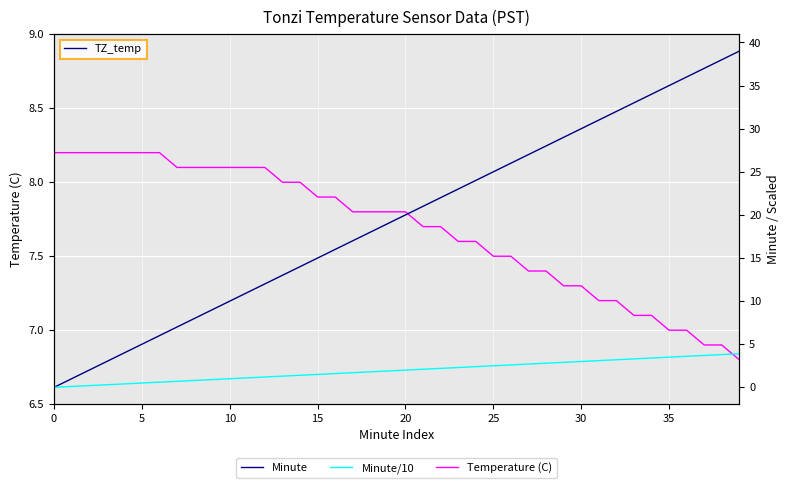

Reading left to right, list all the values displayed in this chart.

Temperature (C): 8.2	8.2	8.2	8.2	8.2	8.2	8.2	8.1	8.1	8.1	8.1	8.1	8.1	8.0	8.0	7.9	7.9	7.8	7.8	7.8	7.8	7.7	7.7	7.6	7.6	7.5	7.5	7.4	7.4	7.3	7.3	7.2	7.2	7.1	7.1	7.0	7.0	6.9	6.9	6.8
Minute: 0.0	1.0	2.0	3.0	4.0	5.0	6.0	7.0	8.0	9.0	10.0	11.0	12.0	13.0	14.0	15.0	16.0	17.0	18.0	19.0	20.0	21.0	22.0	23.0	24.0	25.0	26.0	27.0	28.0	29.0	30.0	31.0	32.0	33.0	34.0	35.0	36.0	37.0	38.0	39.0
Minute/10: 0.0	0.1	0.2	0.3	0.4	0.5	0.6	0.7	0.8	0.9	1.0	1.1	1.2	1.3	1.4	1.5	1.6	1.7	1.8	1.9	2.0	2.1	2.2	2.3	2.4	2.5	2.6	2.7	2.8	2.9	3.0	3.1	3.2	3.3	3.4	3.5	3.6	3.7	3.8	3.9